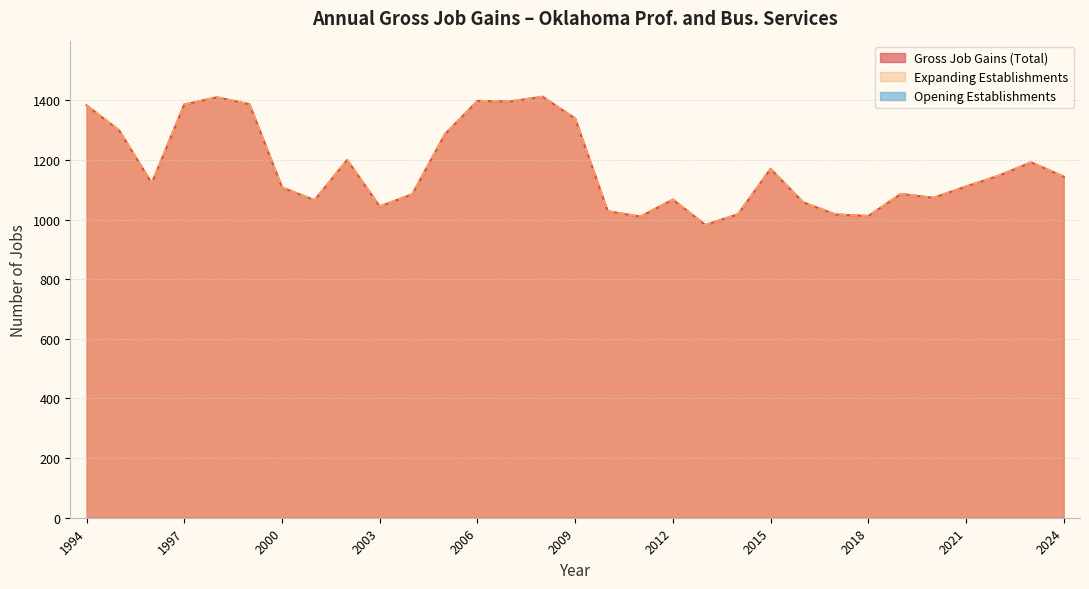

Which series has the widest spread of values?

Gross Job Gains (Total)